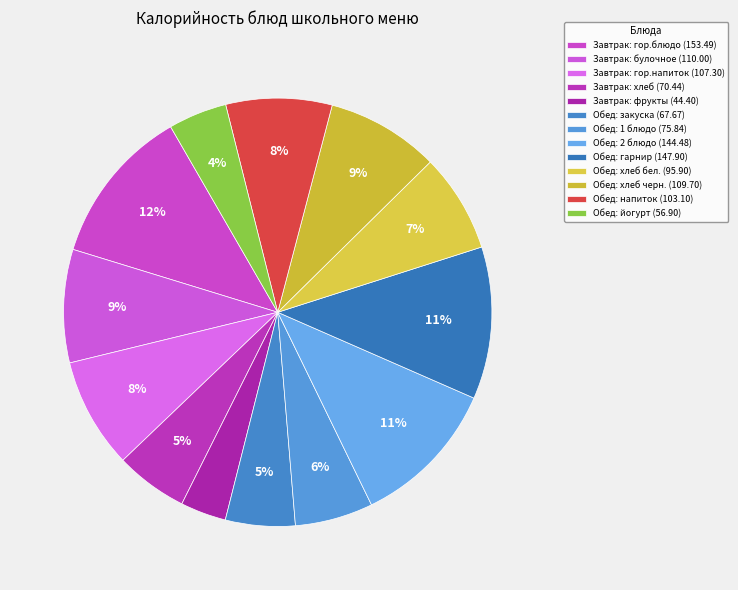

How many segments does this pie chart have?

13